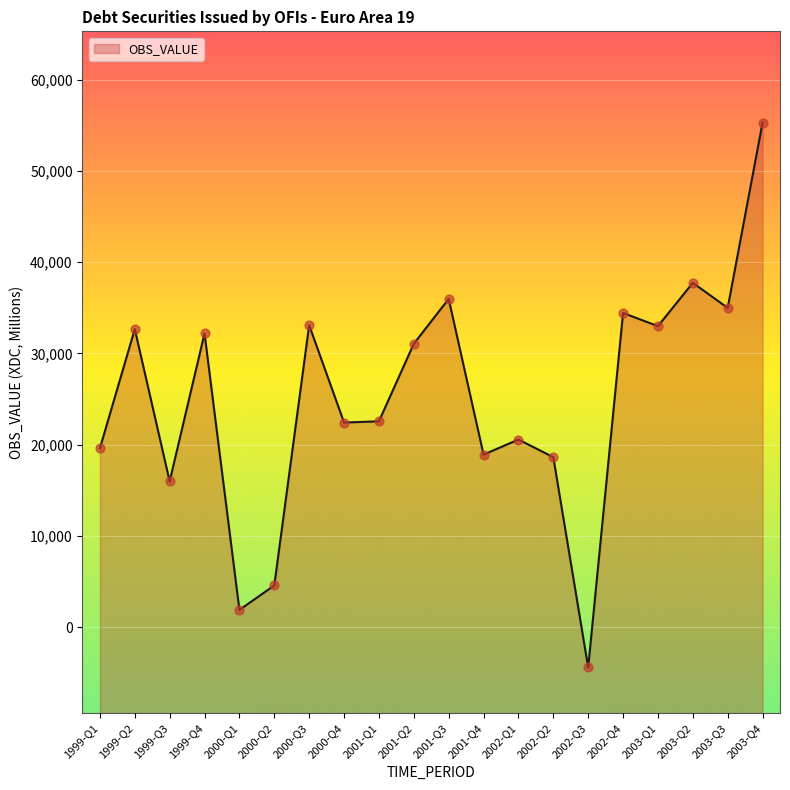

What is the change in value from 2001-Q4 to 2002-Q2?

-280.0